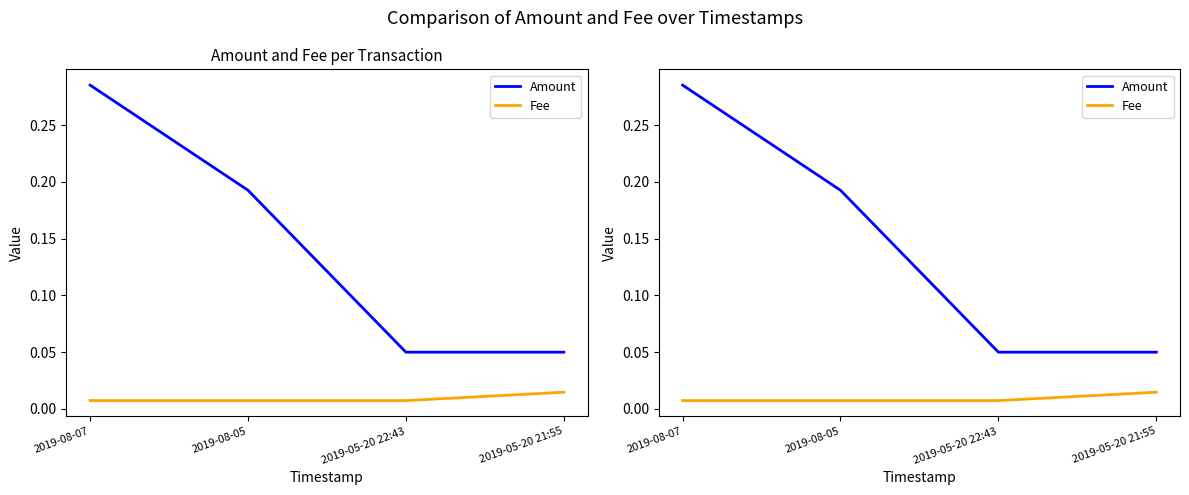

Which series has the widest spread of values?

Amount